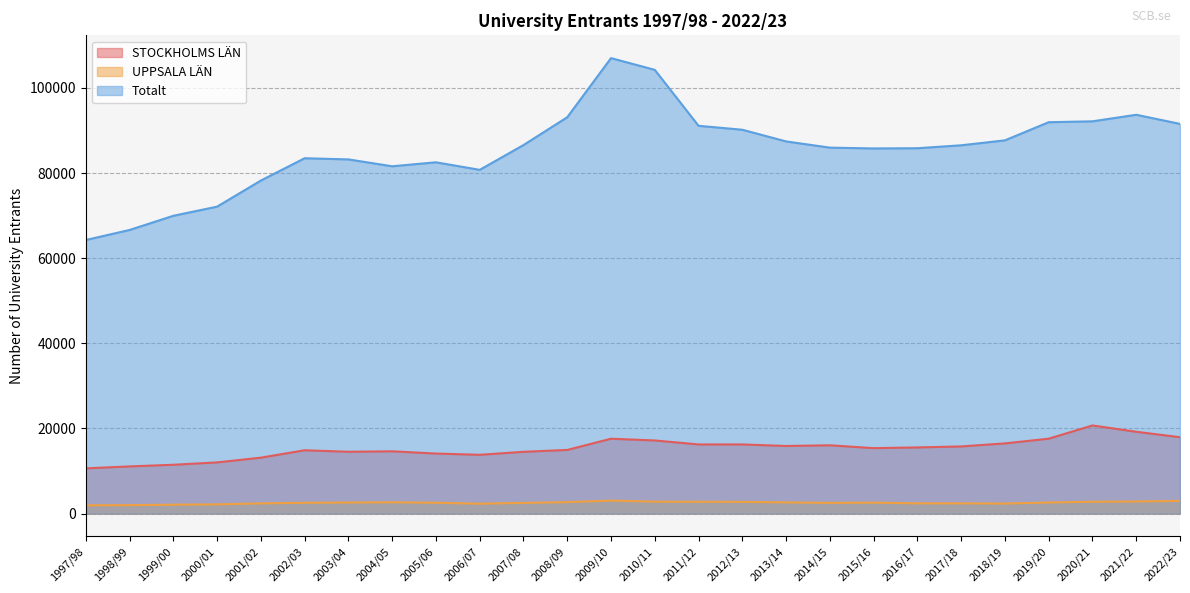

What is the difference between the maximum and minimum values in the UPPSALA LÄN series?

1112